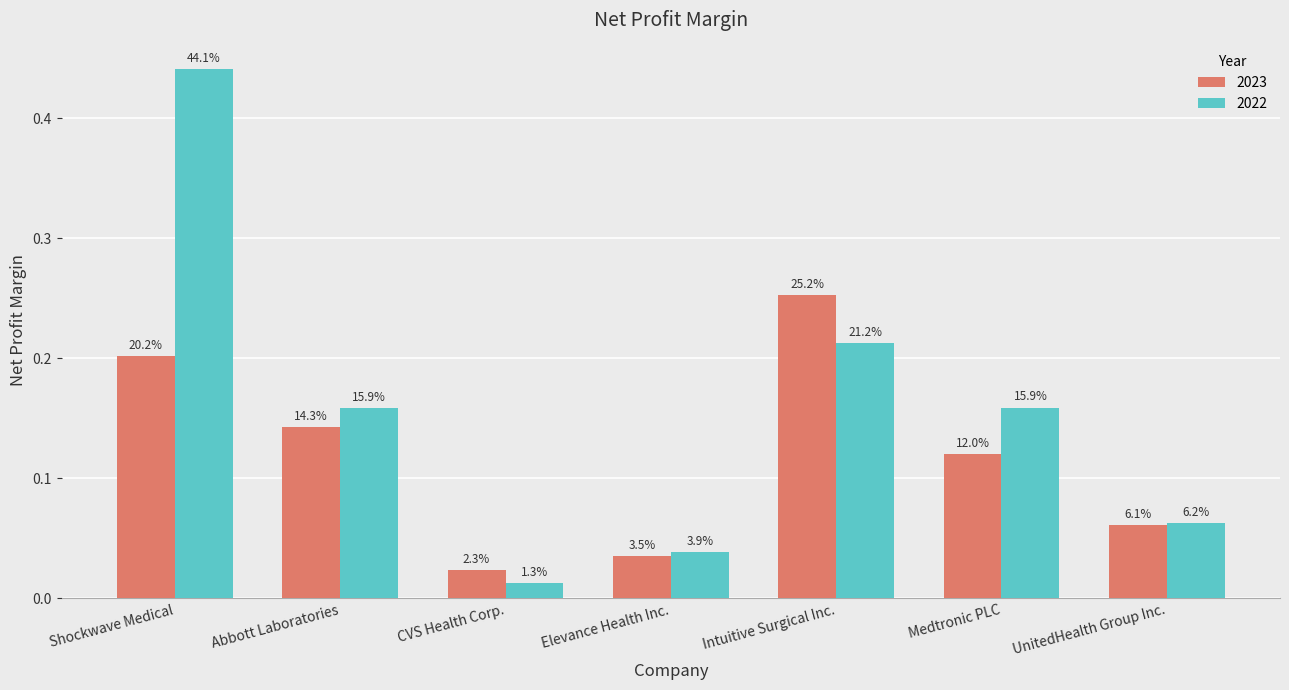

What are all the series names shown in the legend?

2023, 2022